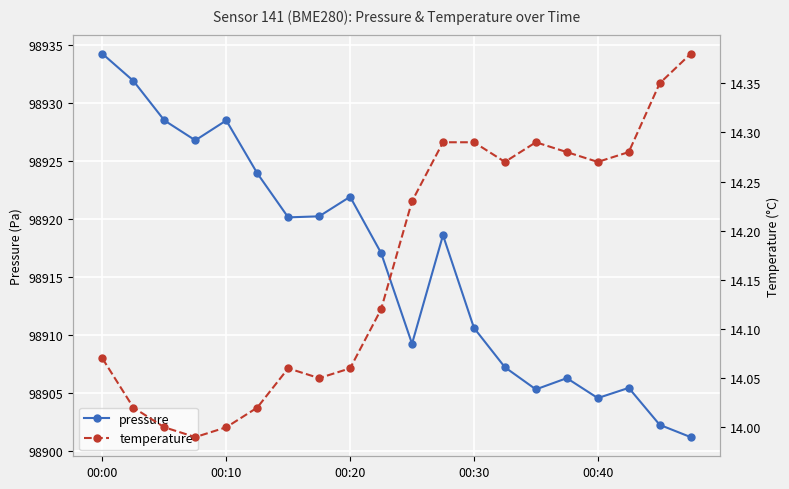

Where is pressure nearest to the value 98917?

9